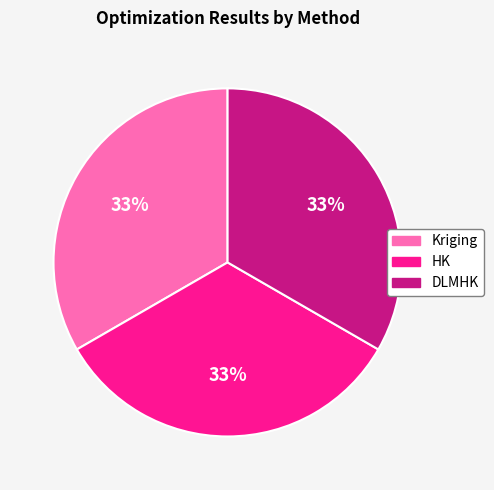

Is there any slice that represents more than half of the pie?

No